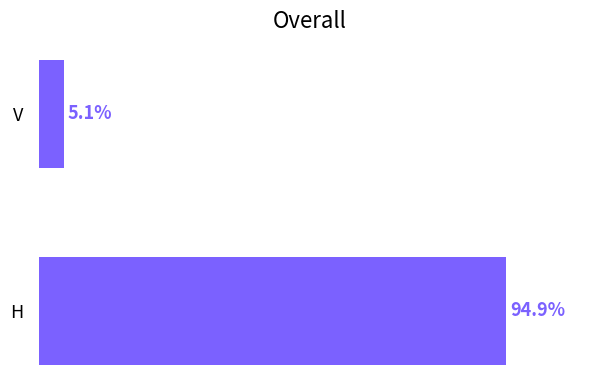

Rank the categories by value from lowest to highest.

V, H